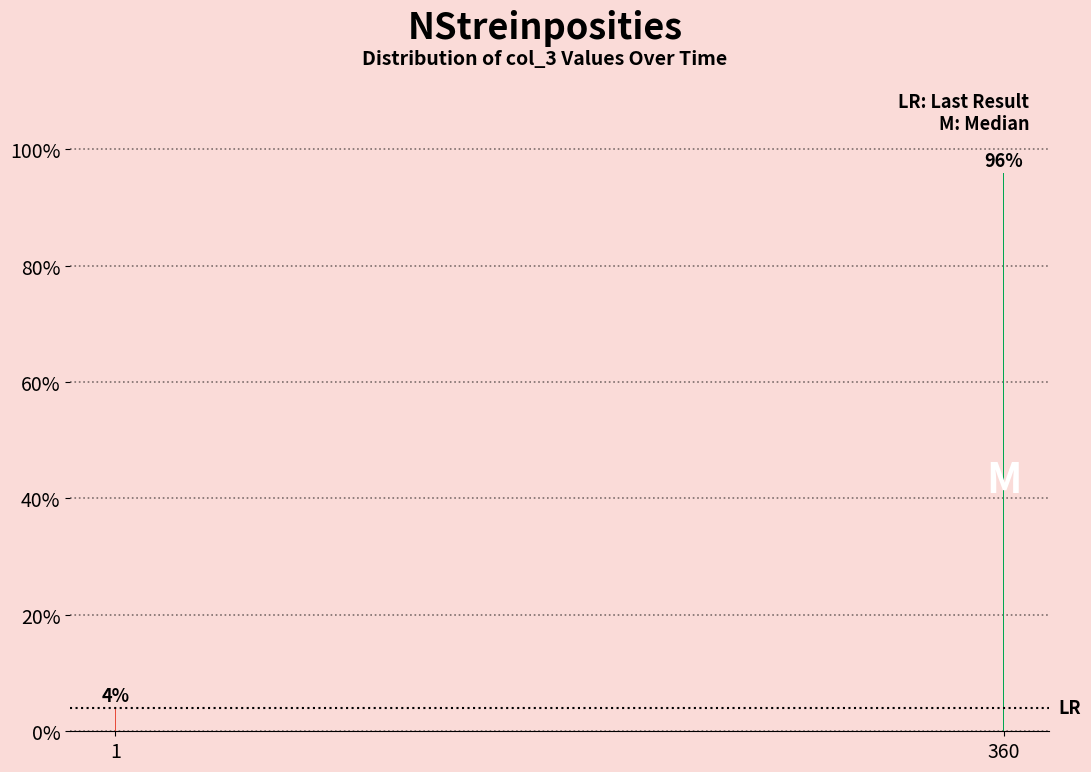

Reading left to right, transcribe all the data shown in this chart.

1=4	360=96